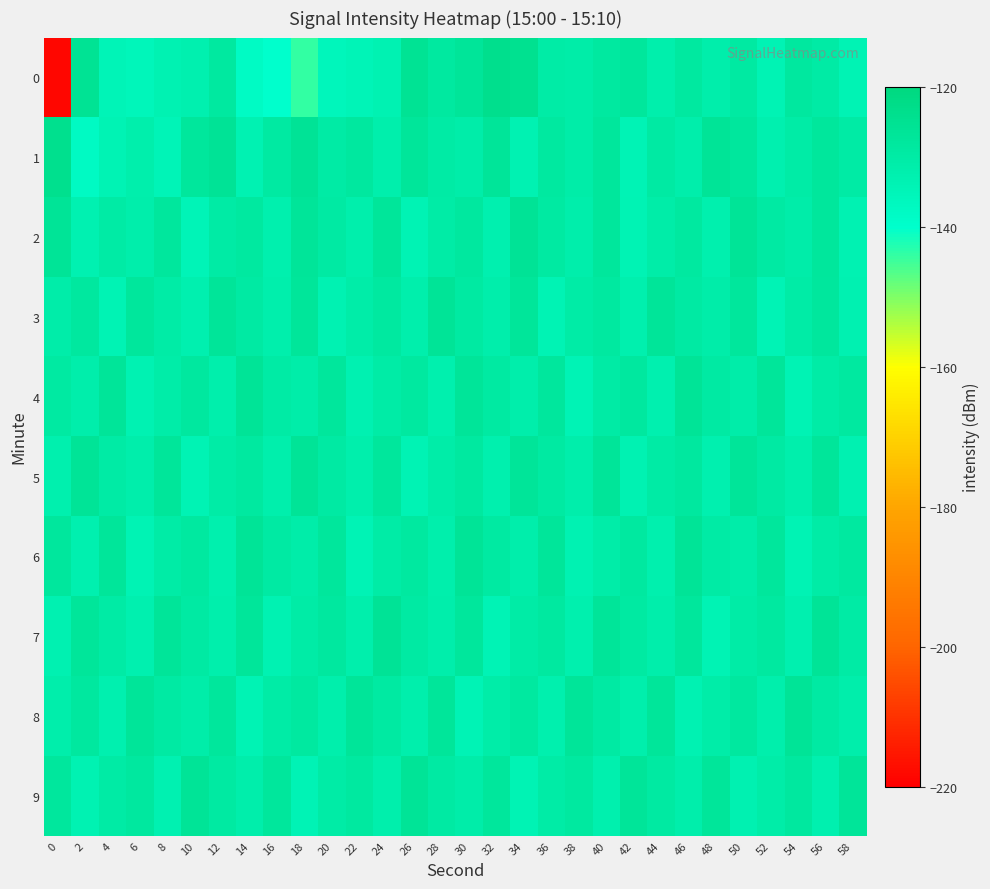

Rank the series by their maximum value, from highest to lowest.

0, 1, 2, 7, 3, 5, 8, 4, 6, 9